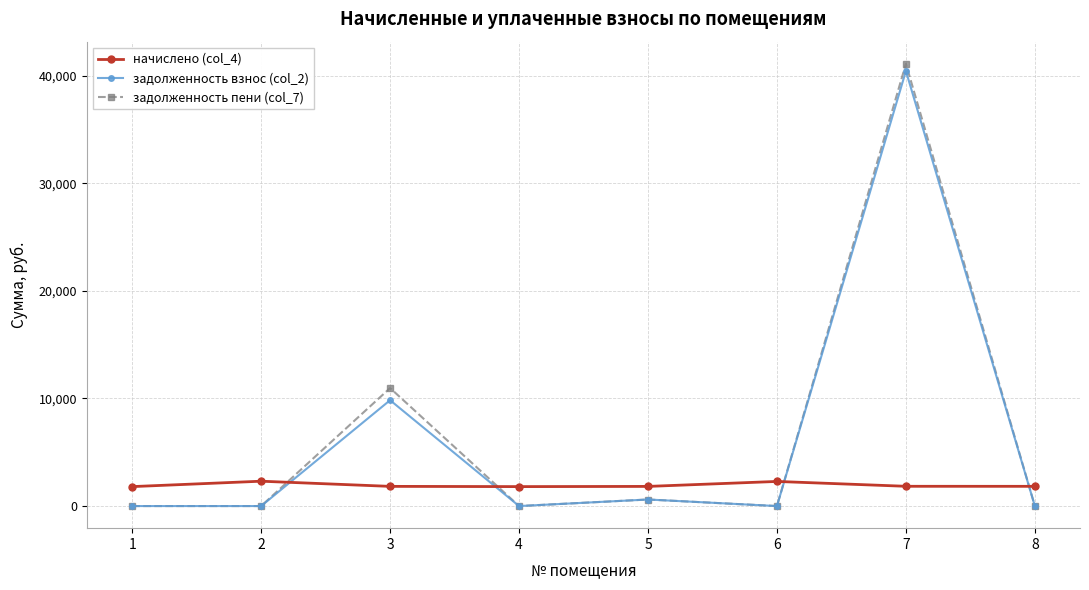

What is the difference between the second highest and second lowest values in the задолженность пени (col_7) series?

10966.8